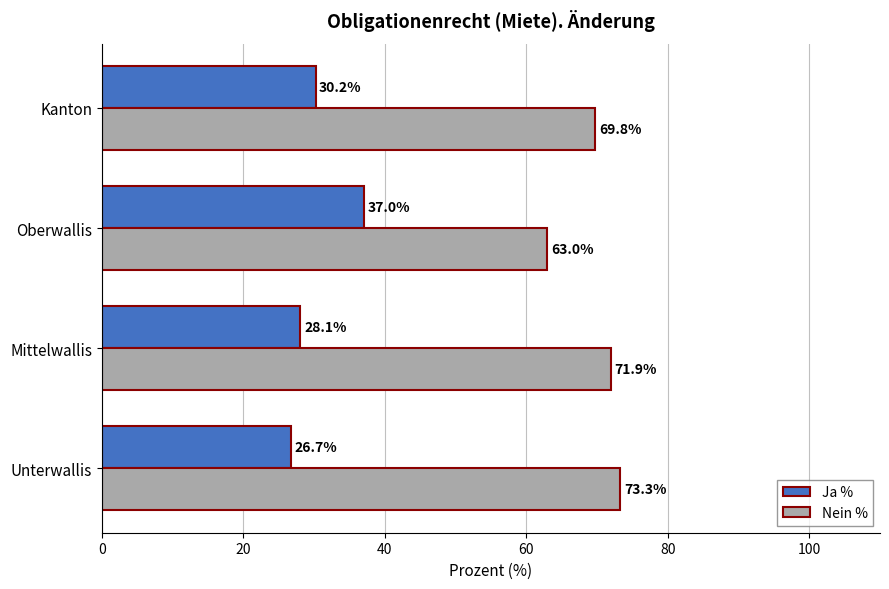

Rank the series by their maximum value, from highest to lowest.

Nein %, Ja %